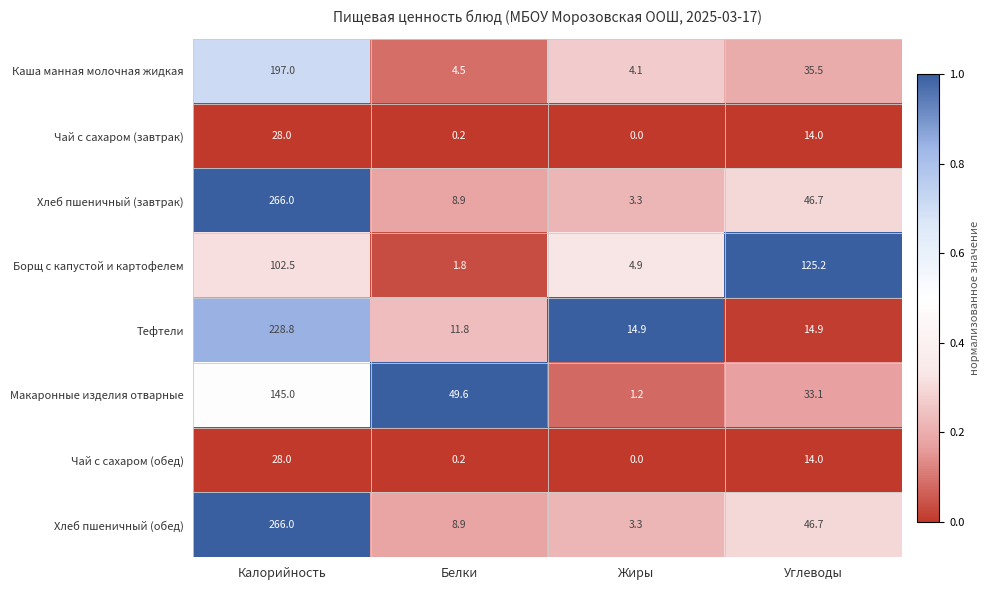

What is the difference between the Каша манная молочная жидкая values at Жиры and Белки?

0.4